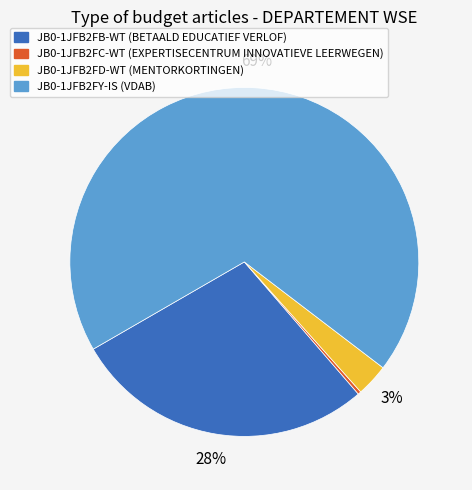

What percentage is the JB0-1JFB2FB-WT slice, to the nearest percent?

28%